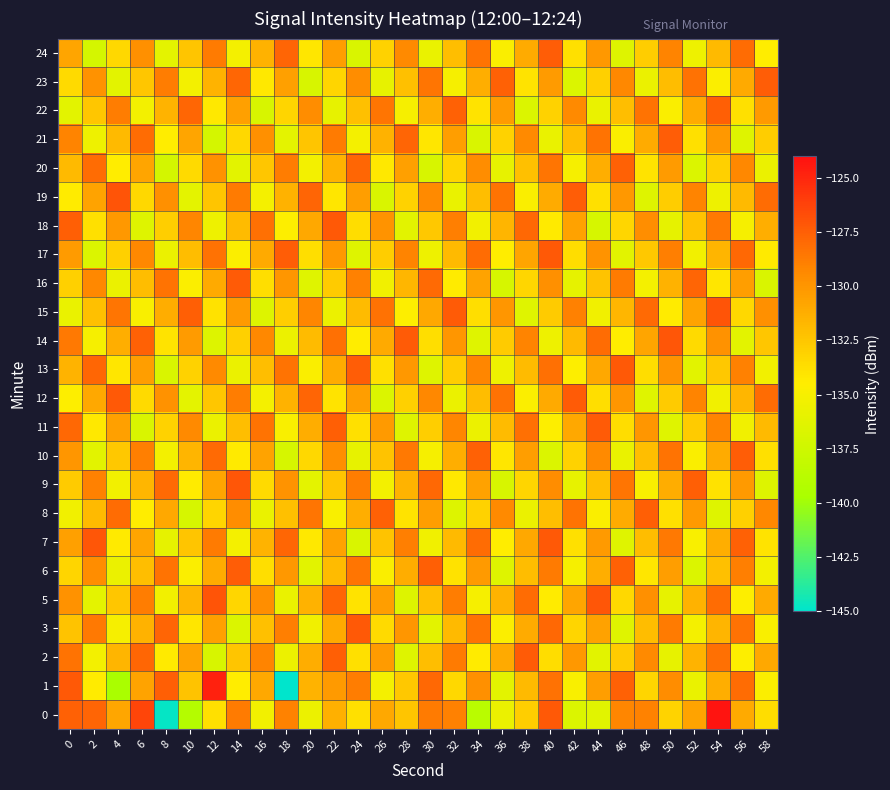

How many data points does each series have?

30